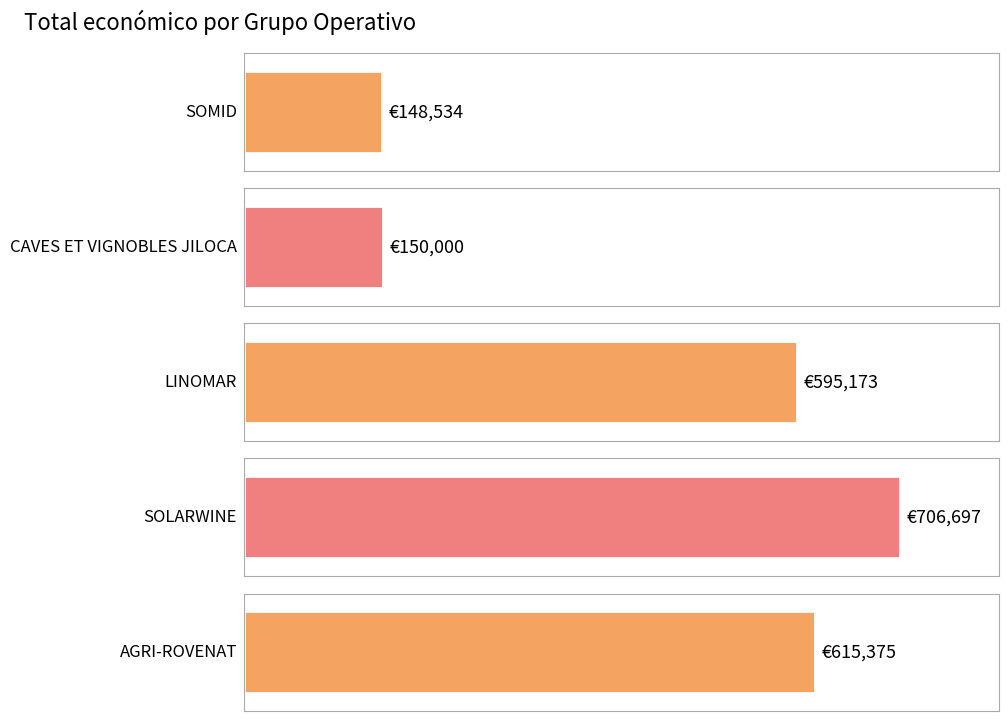

How many data points are less than 595173?

2